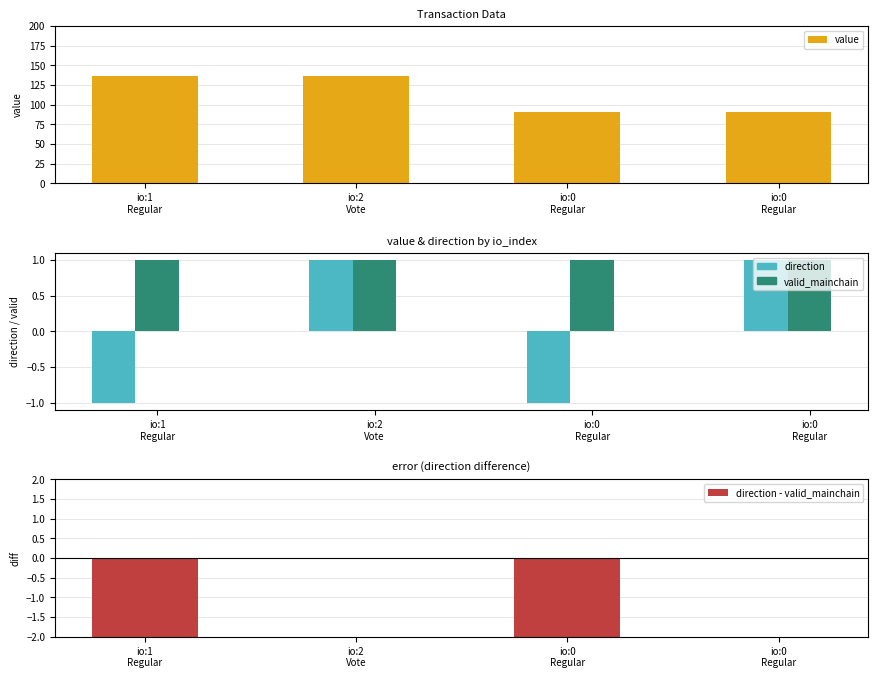

Which series has the widest spread of values?

value